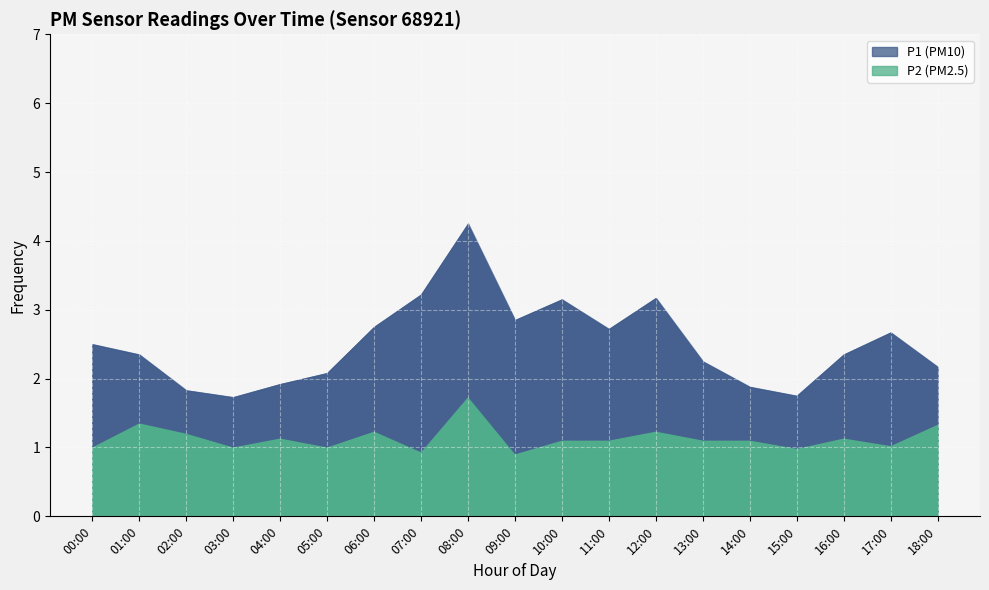

How many interior local peaks does the P2 series have?

6